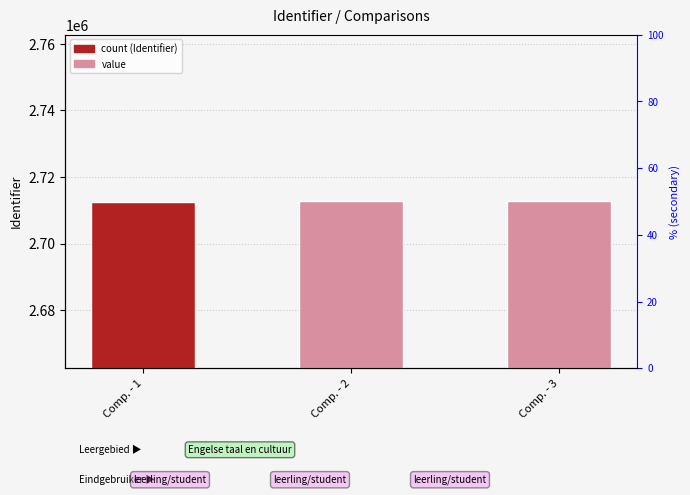

What is the minimum value shown in the chart?

2712608